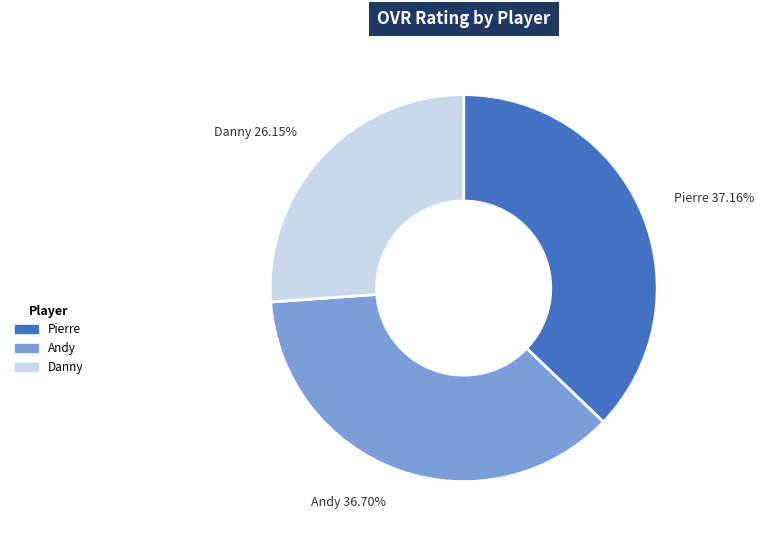

What portion of the pie excludes Andy?

63.3%